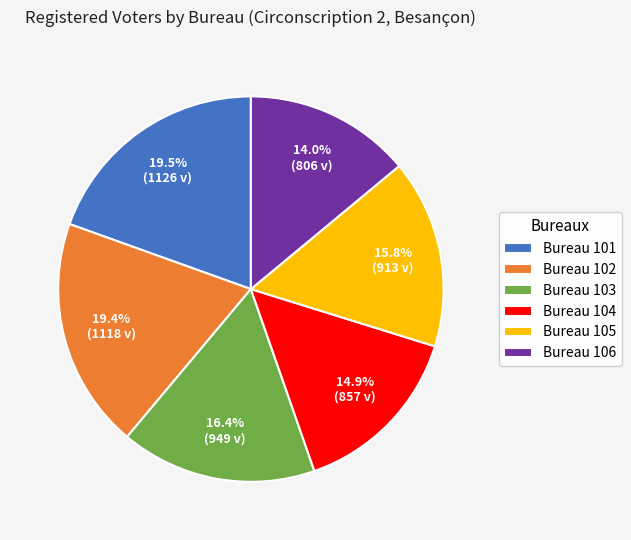

Approximately how many times larger is the value at Bureau 103 compared to Bureau 101?

0.8